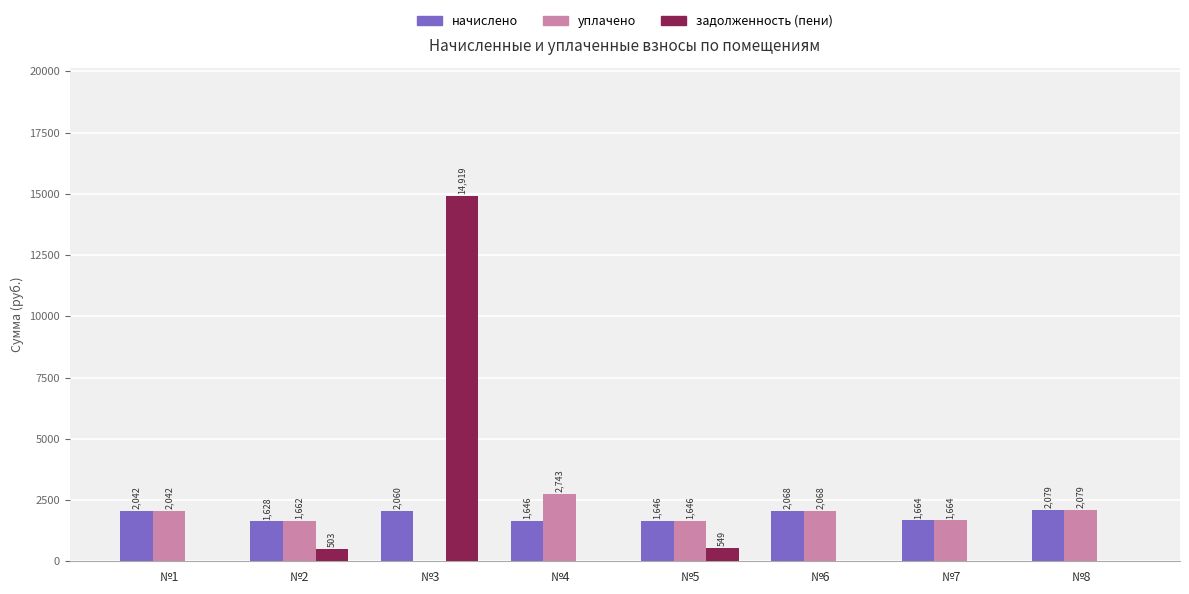

Is the value of задолженность (пени) at №4 greater than the value of уплачено at №5?

No